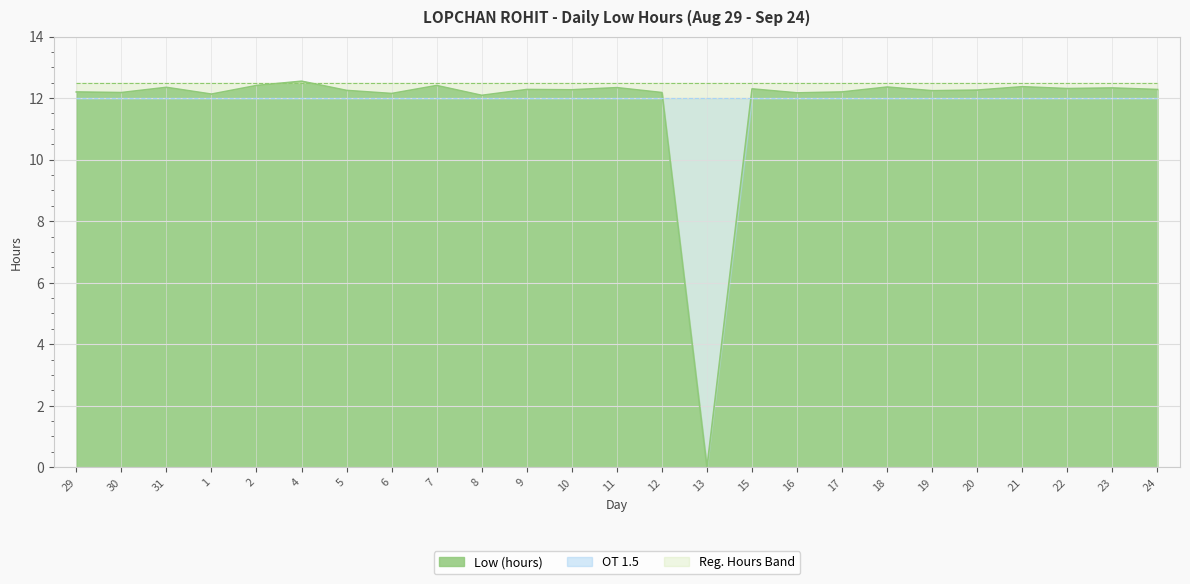

True or false: there are more than 2 points higher than both neighbors.

True